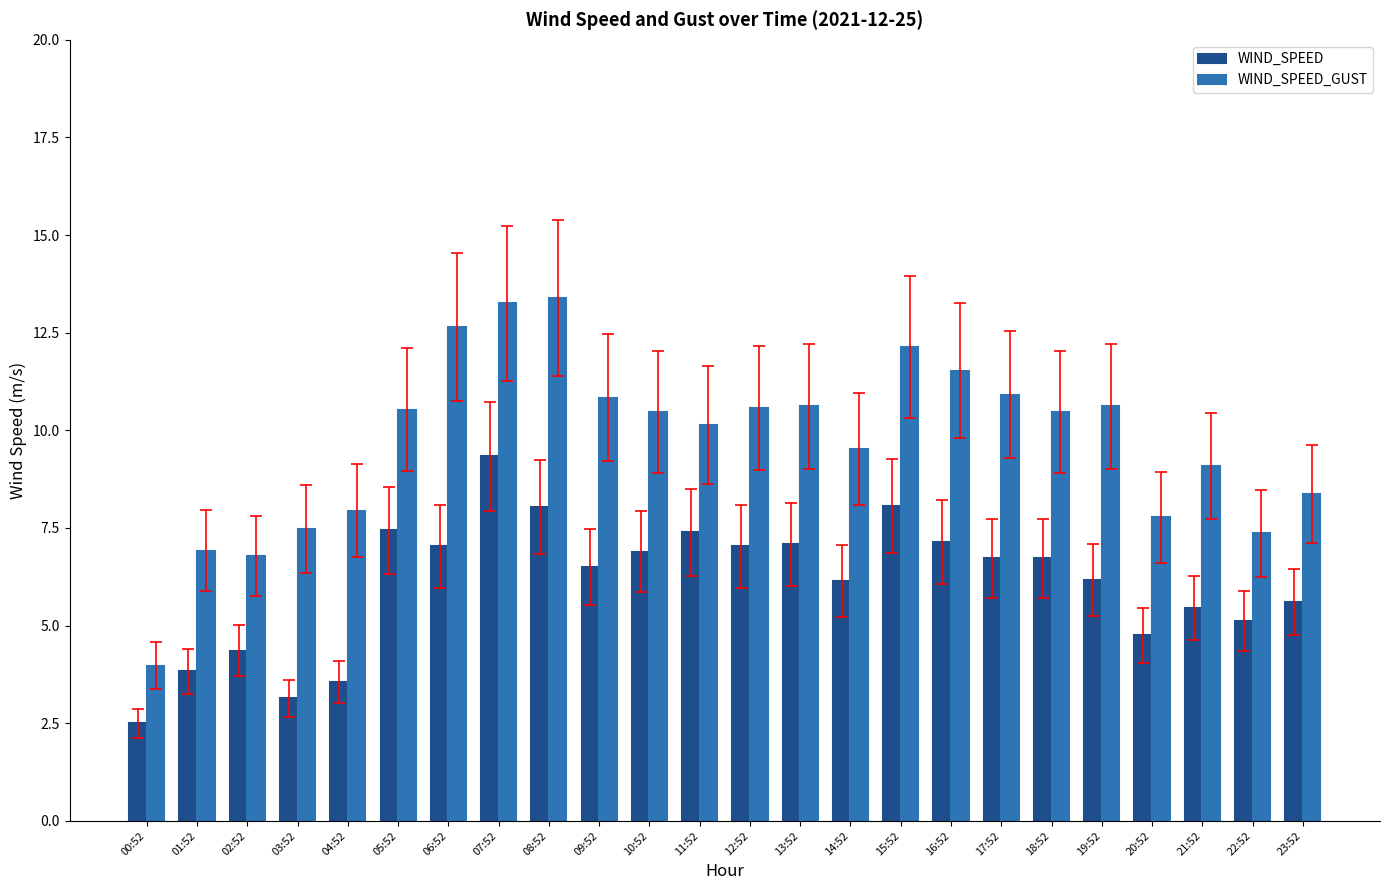

True or false: WIND_SPEED has a value of 6.9 at 10:52.

True